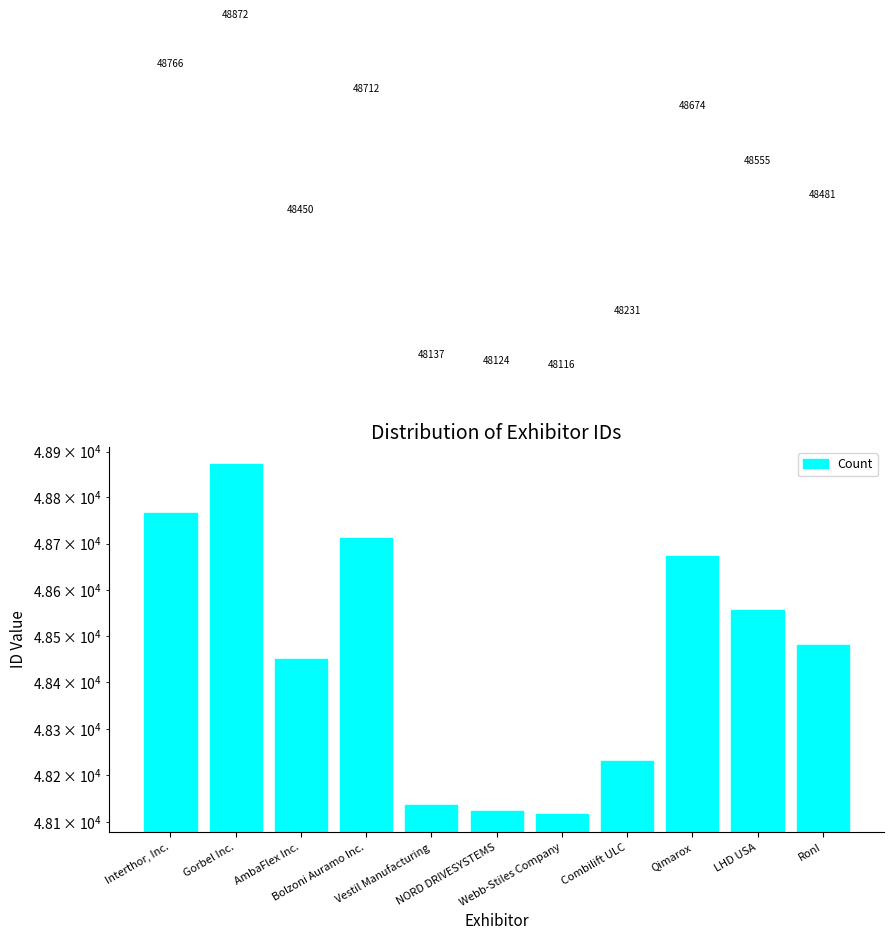

What is the difference between the values at Qimarox and NORD DRIVESYSTEMS?

550